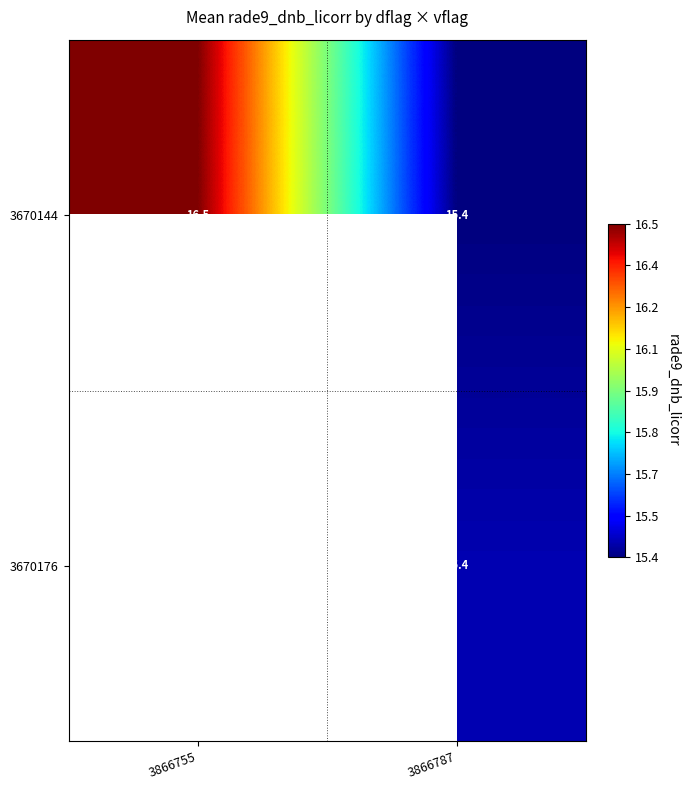

Is it true that 3670144 equals 7.8 at 3866755?

False